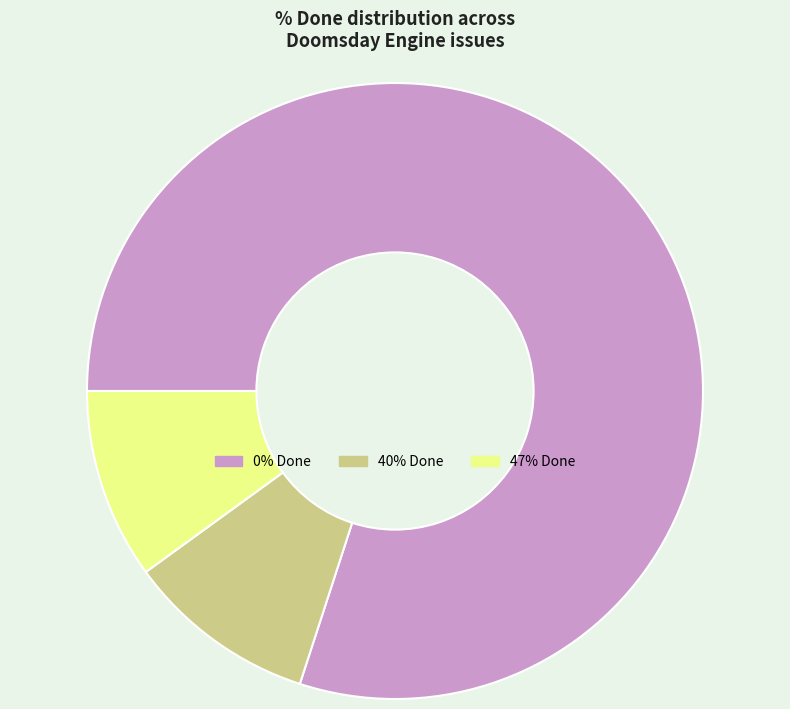

Is the sum of 0% Done and 40% Done greater than half?

Yes